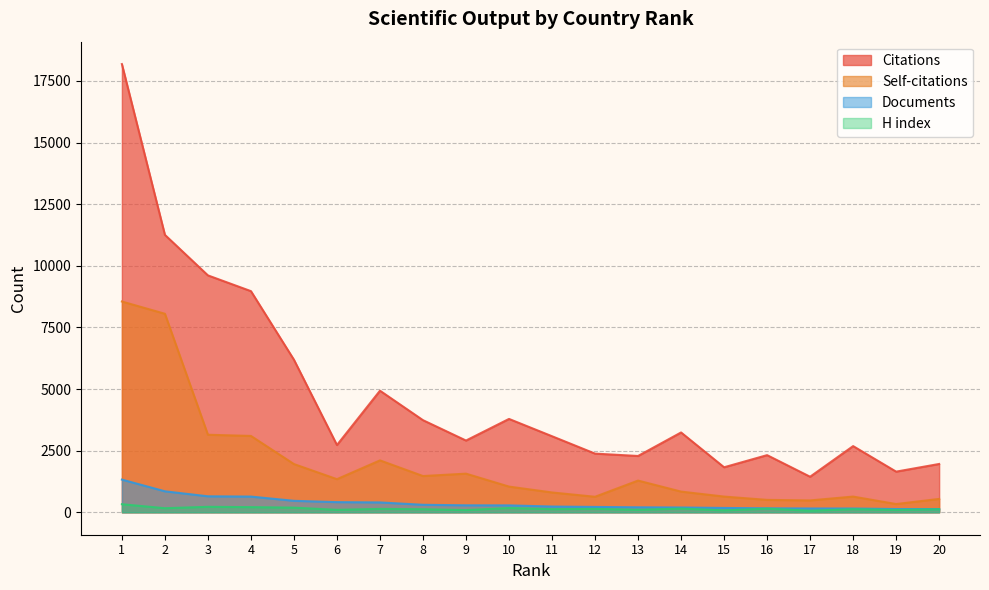

How many distinct data groups are displayed?

4